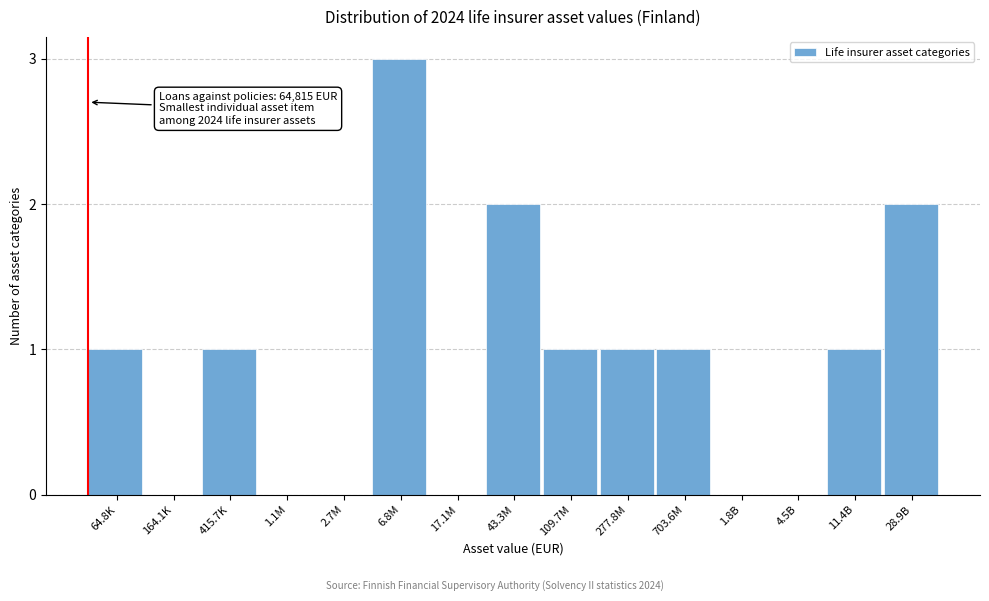

Reading right to left, list all the values displayed in this chart.

28.9B=2	11.4B=1	4.5B=0	1.8B=0	703.6M=1	277.8M=1	109.7M=1	43.3M=2	17.1M=0	6.8M=3	2.7M=0	1.1M=0	415.7K=1	164.1K=0	64.8K=1